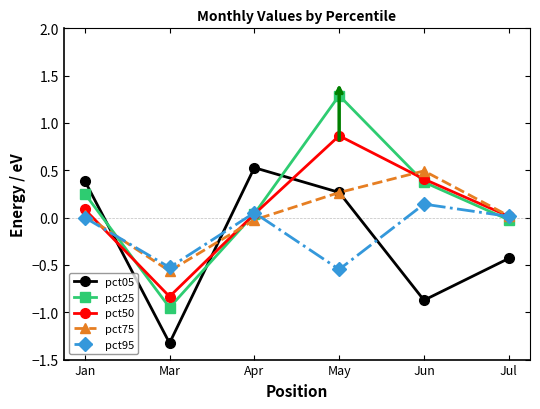

Is the value of pct95 at Jan greater than the value of pct25 at May?

No